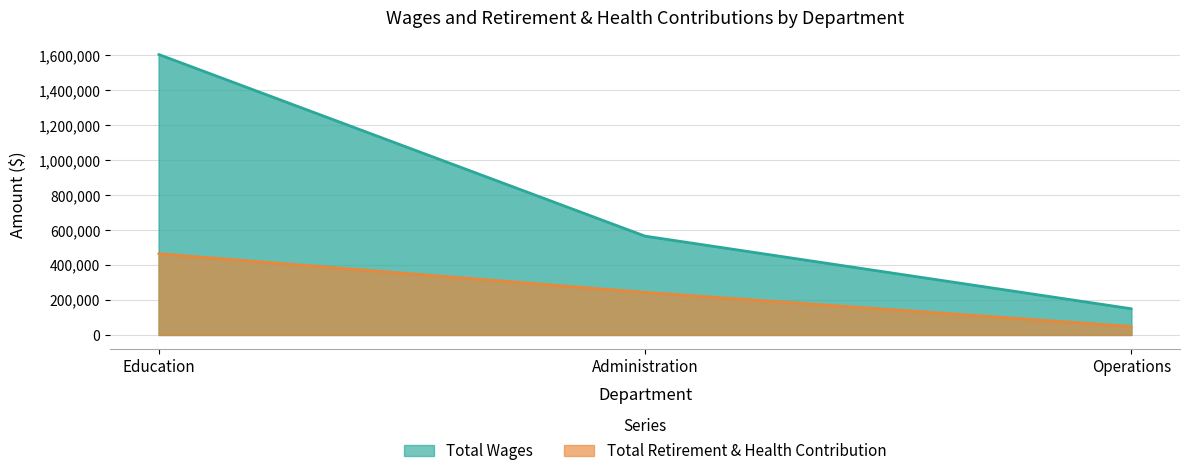

Reading left to right, extract all data points from this chart.

Total Wages: Education=1605009	Administration=565438	Operations=149778
Total Retirement & Health Contribution: Education=464631	Administration=243474	Operations=48656